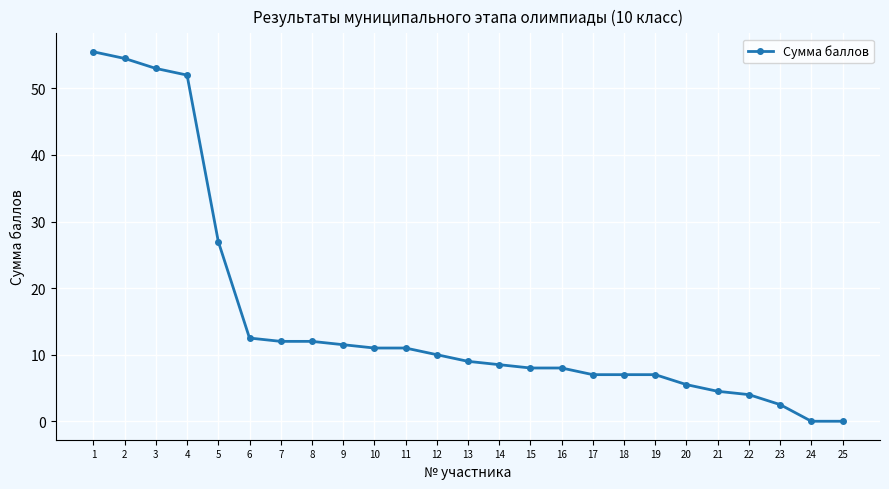

What is the average value?

15.7